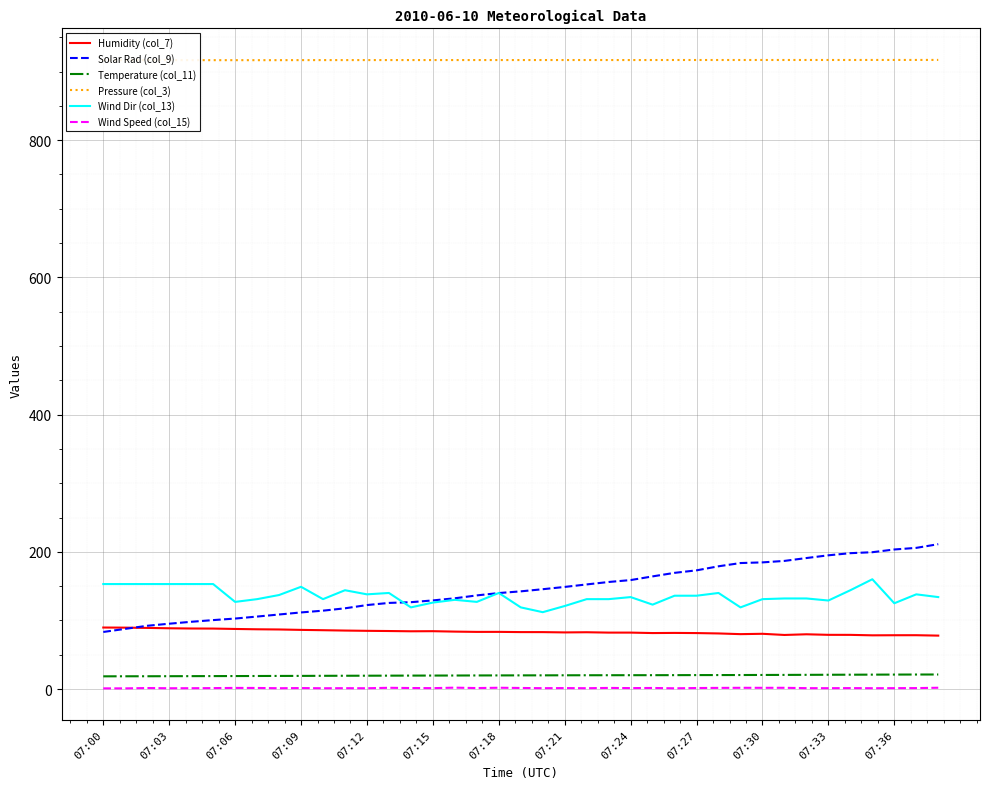

What is the sum of all Humidity (col_7) values?

3251.1